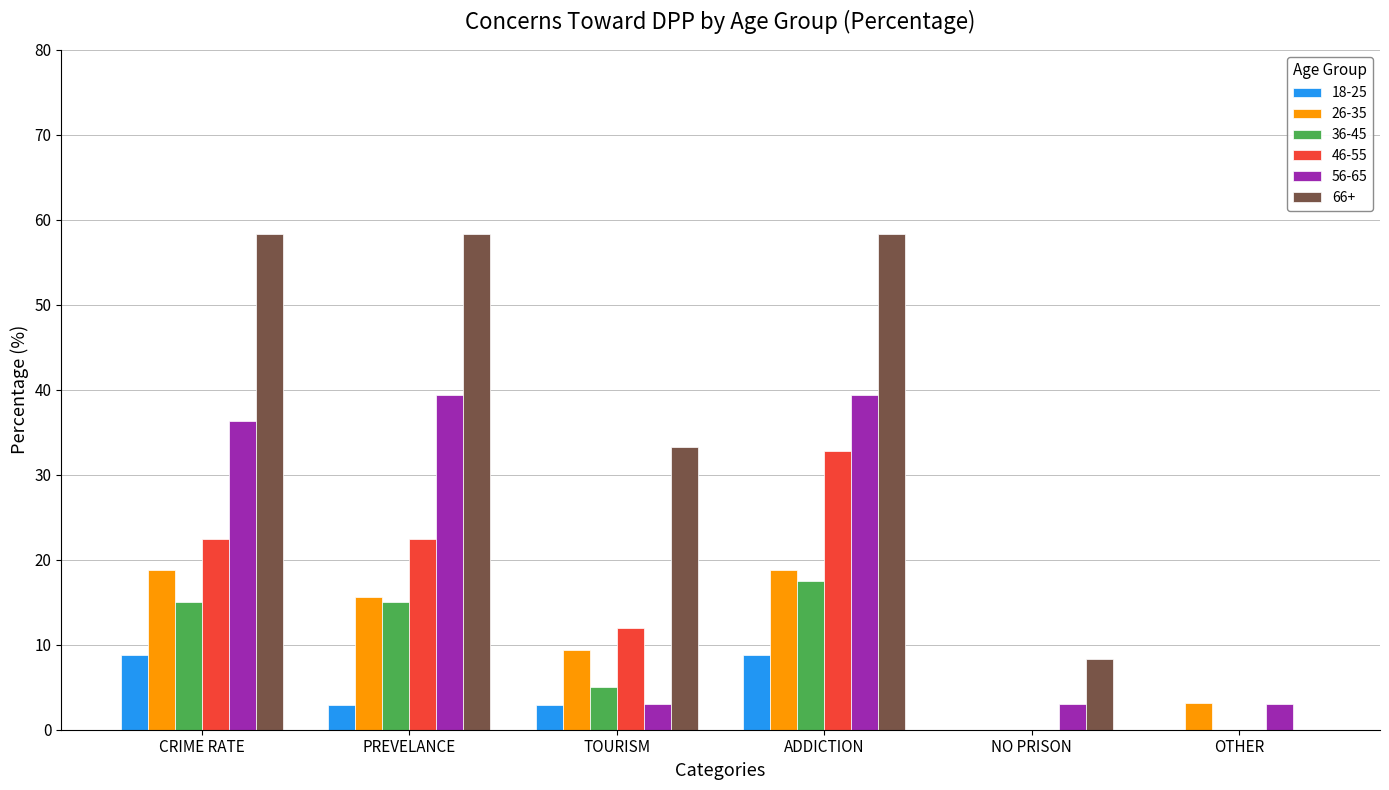

What is the highest value of the 18-25 series?

8.8